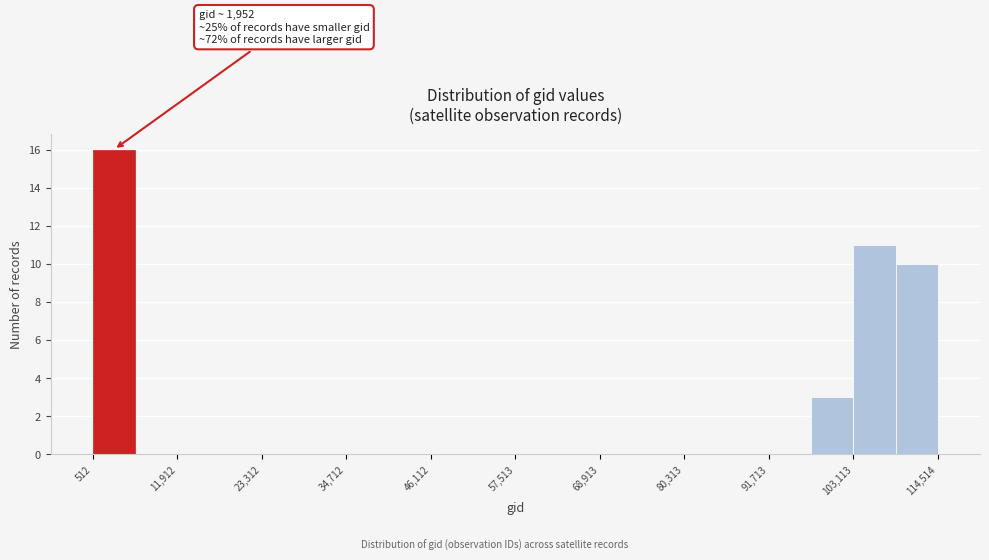

Read against the x-axis, roughly where is the centre of the tallest bar?

4000